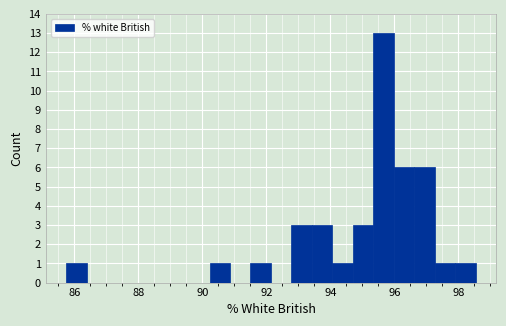

Around what value on the x-axis is the tallest bar? Give the approximate position of its centre, as read against the axis.

95.6